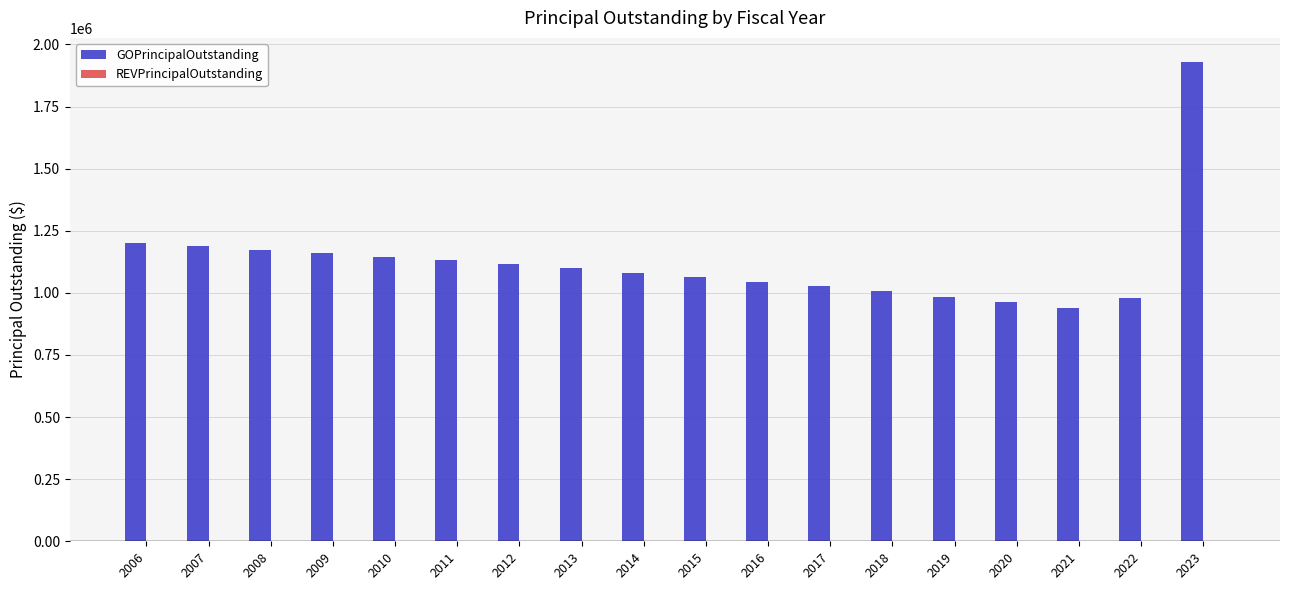

Between 2017 and 2020, which is larger?

2017